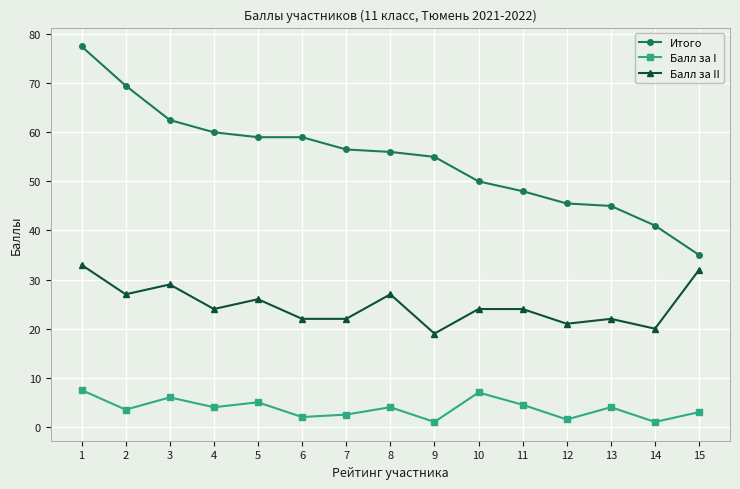

The value of Балл за II at 7 is 22.0. True or false?

True